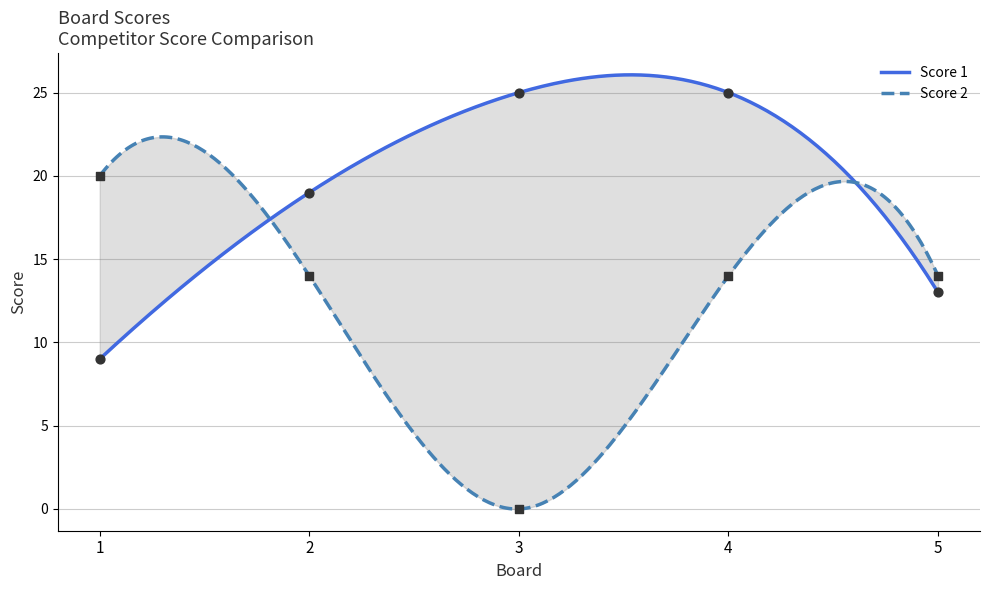

Which series has the largest total across all categories?

Score 1